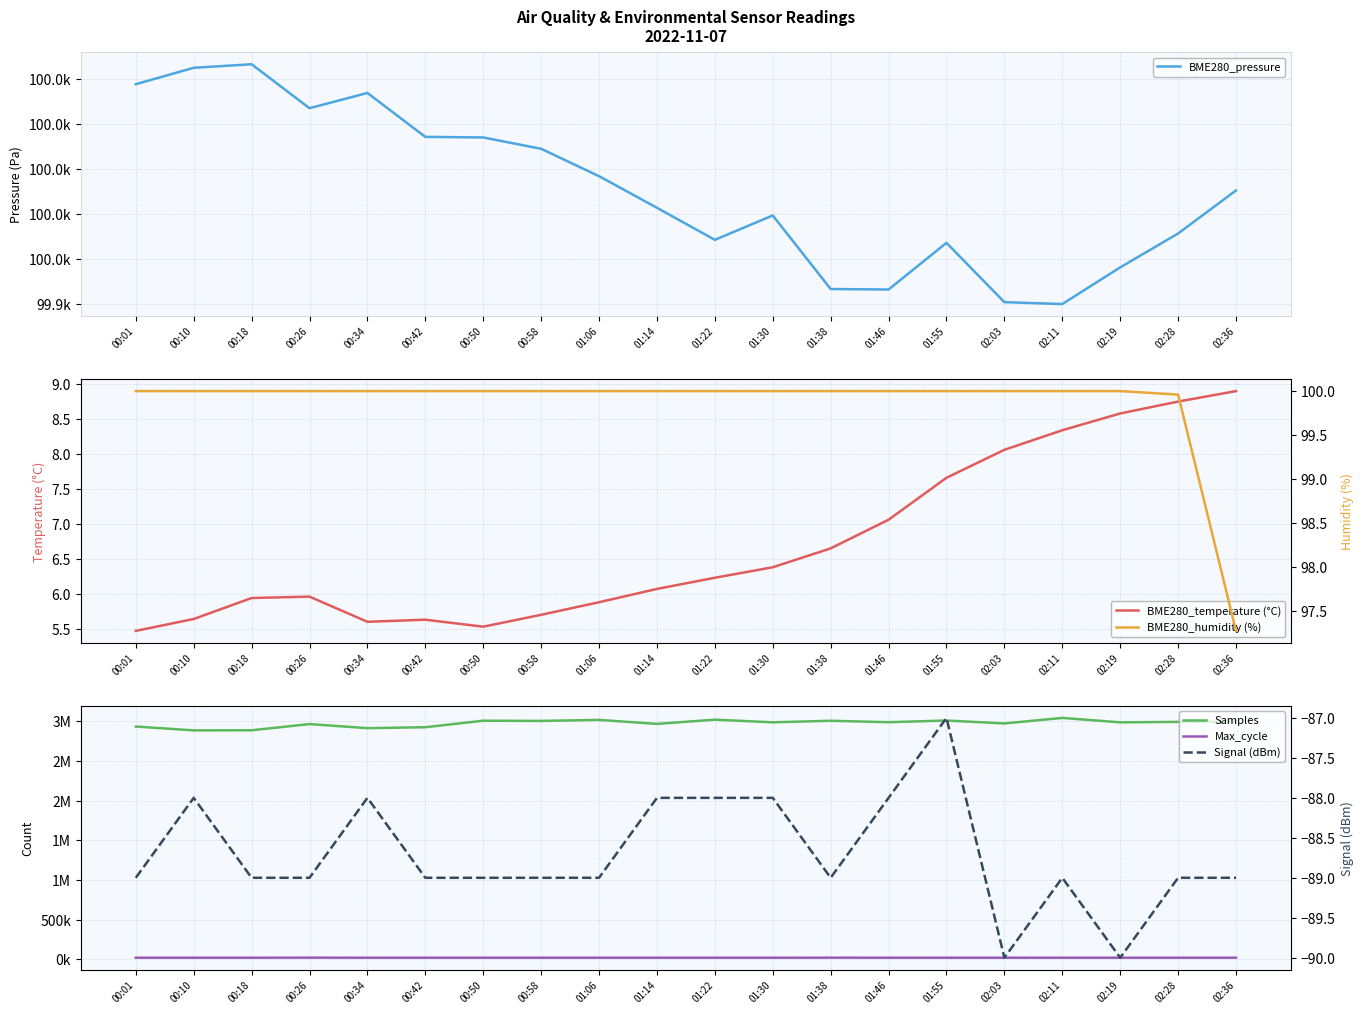

Which has a higher value, 00:42 or 02:36?

00:42